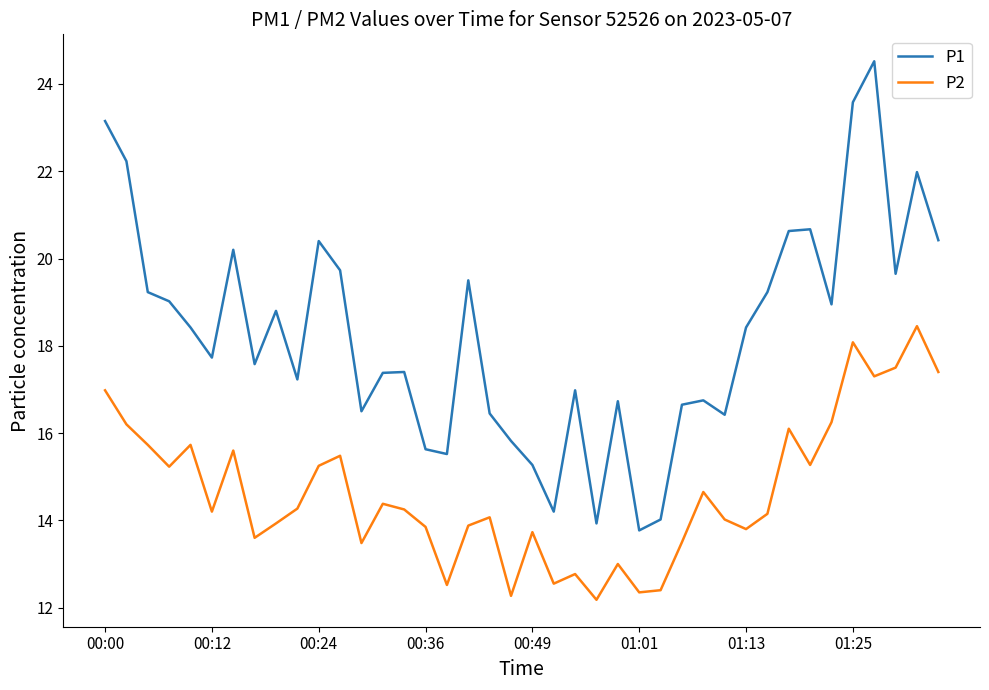

What are all the series names shown in the legend?

P1, P2